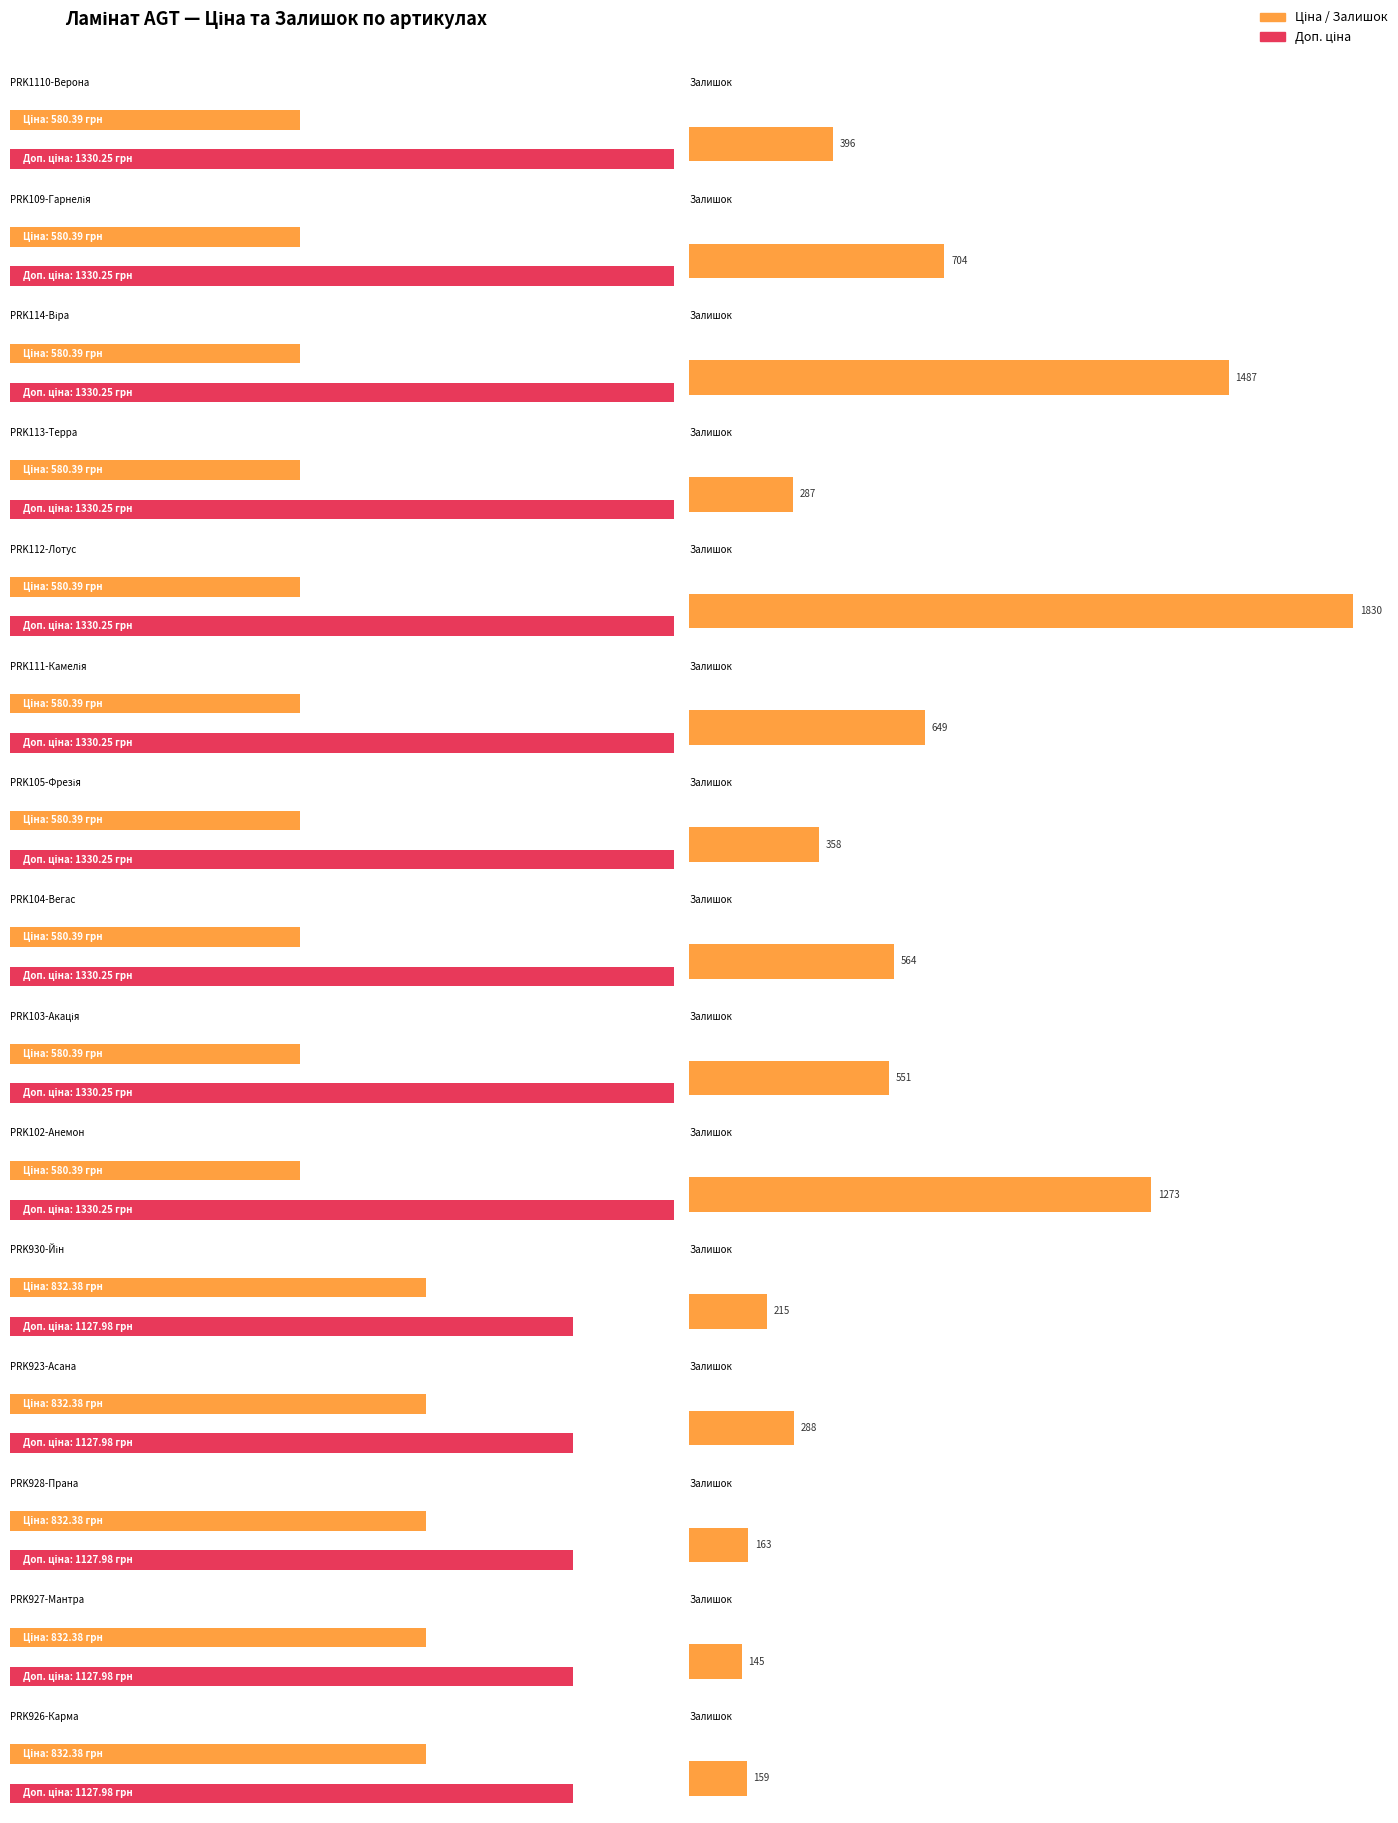

Is it true that Доп. ціна equals 1128.0 at PRK923-Асана?

True